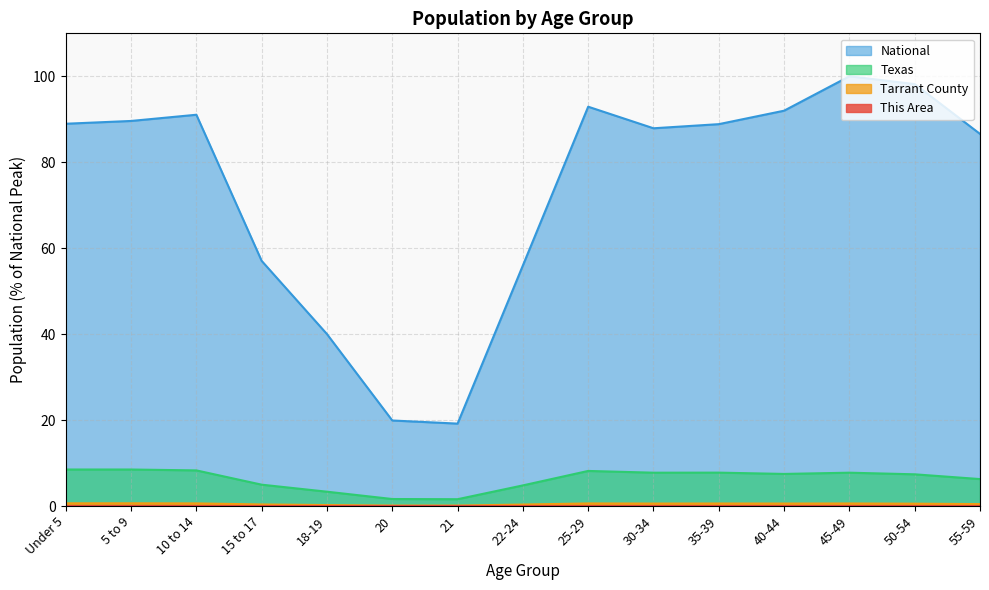

Rank the series at 10 to 14 from lowest to highest value.

This Area, Tarrant County, Texas, National